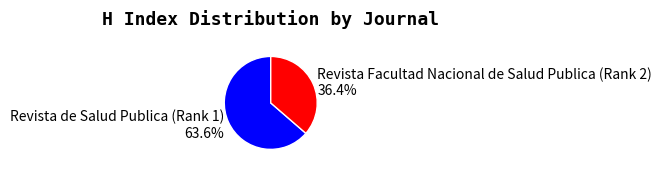

How many slices are in this pie chart?

2